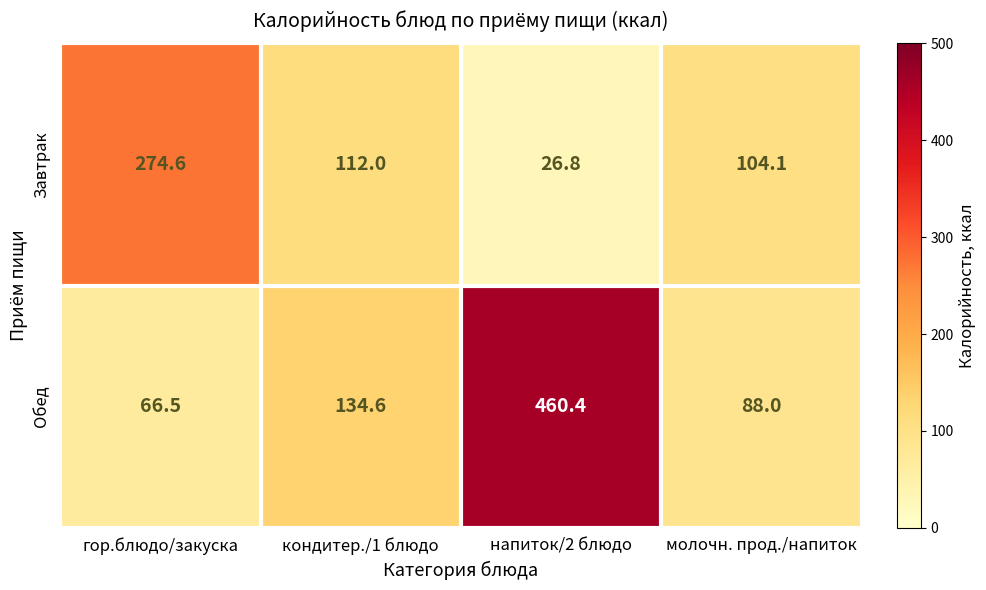

At which category is the sum across all series the highest?

напиток/2 блюдо